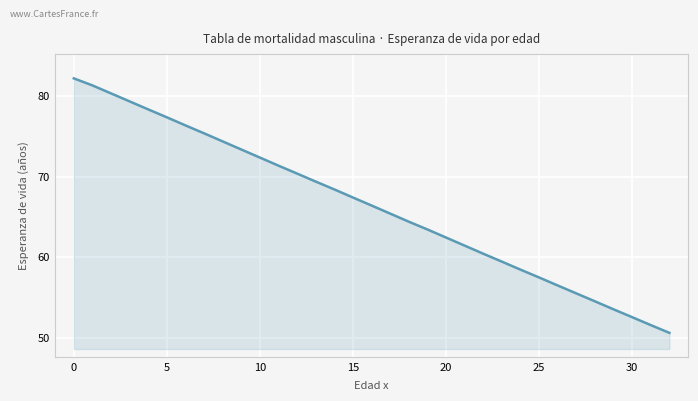

What is the maximum value shown in the chart?

82.2